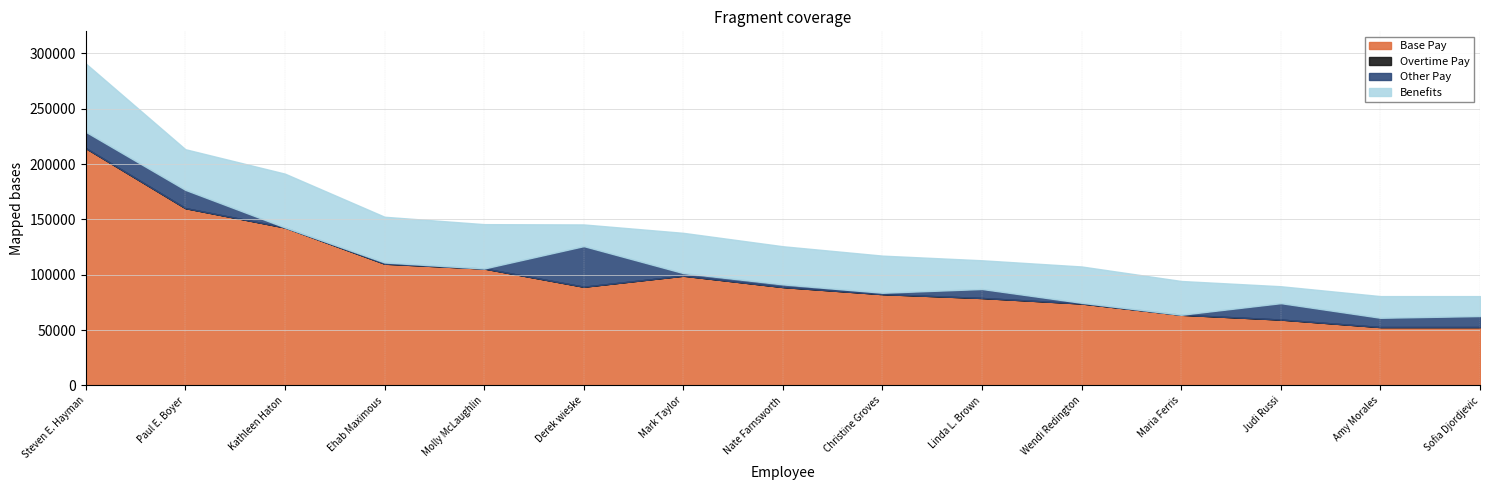

Which has a higher value, Maria Ferris or Steven E. Hayman?

Steven E. Hayman